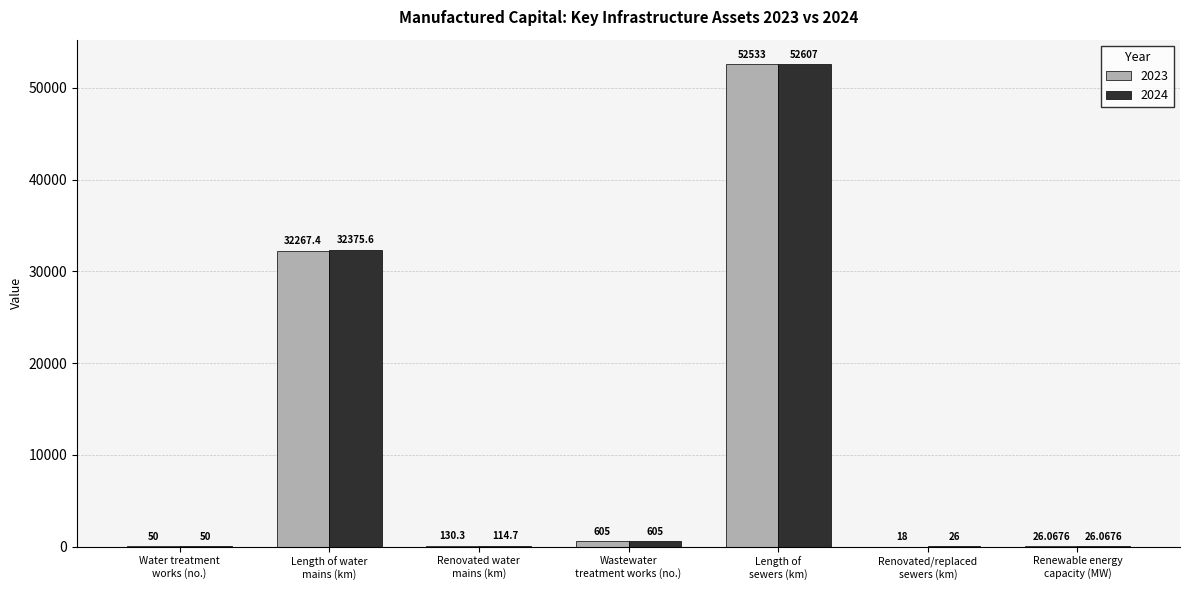

What is the sum of the 2023 values at Length of water
mains (km) and Water treatment
works (no.)?

32317.4